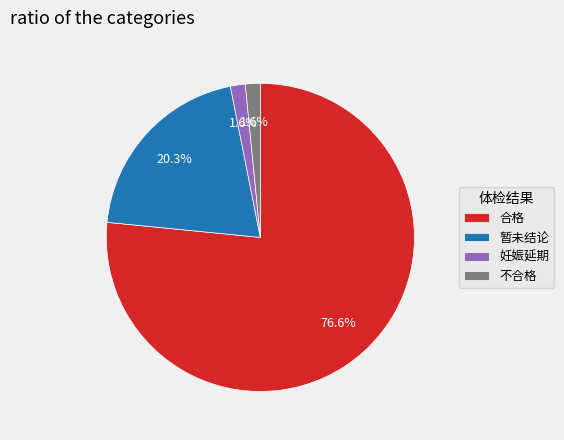

To the nearest percent, what portion does 暂未结论 represent?

20%